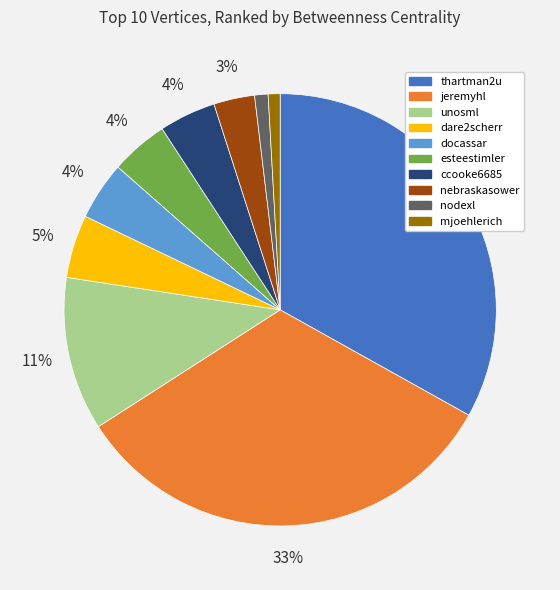

Is the sum of dare2scherr and docassar greater than half?

No